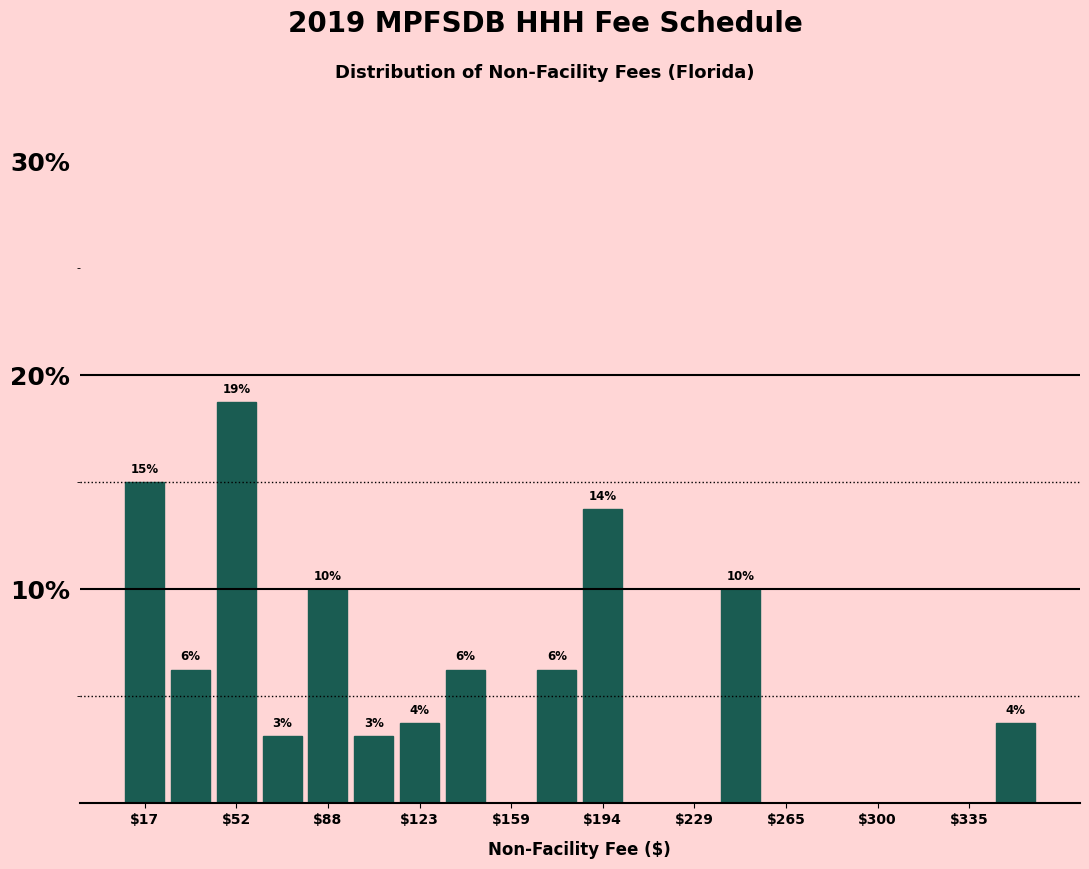

Around what value on the x-axis is the tallest bar? Give the approximate position of its centre, as read against the axis.

55